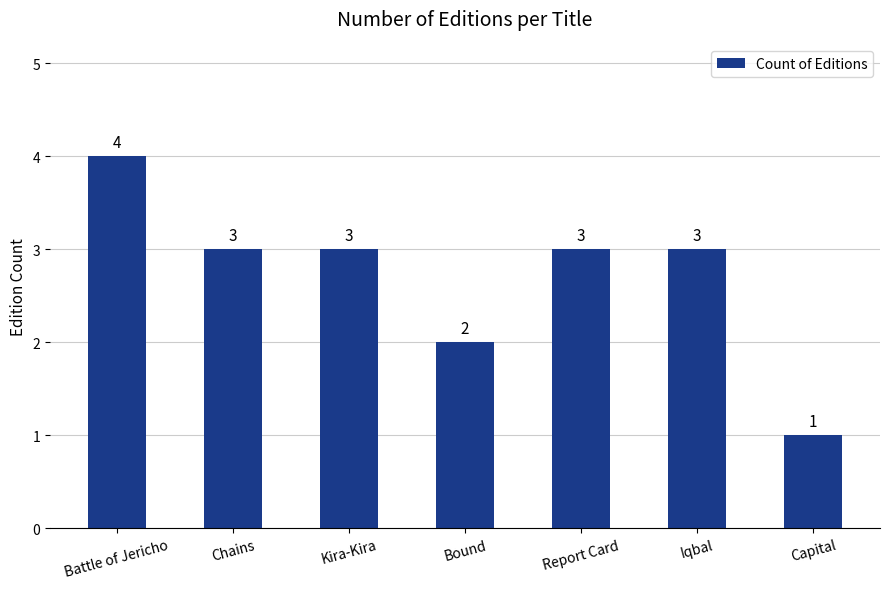

What is the difference between the second highest and second lowest values?

1